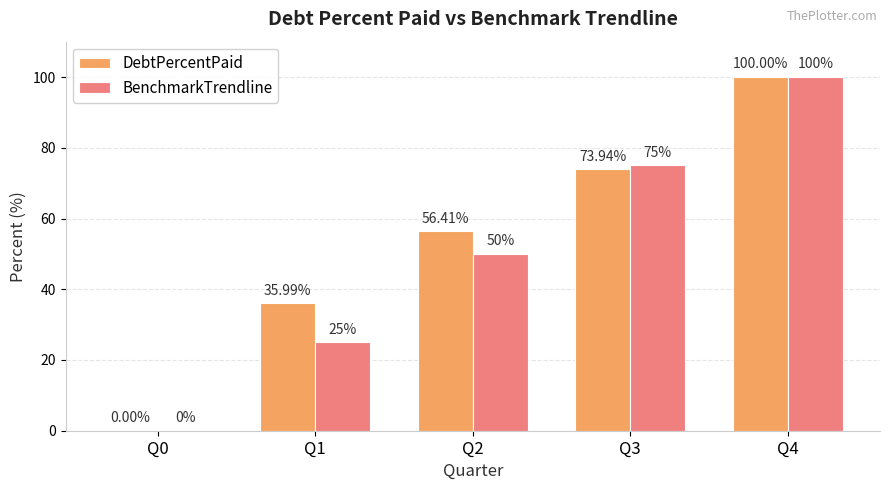

Which series has the largest total across all categories?

DebtPercentPaid